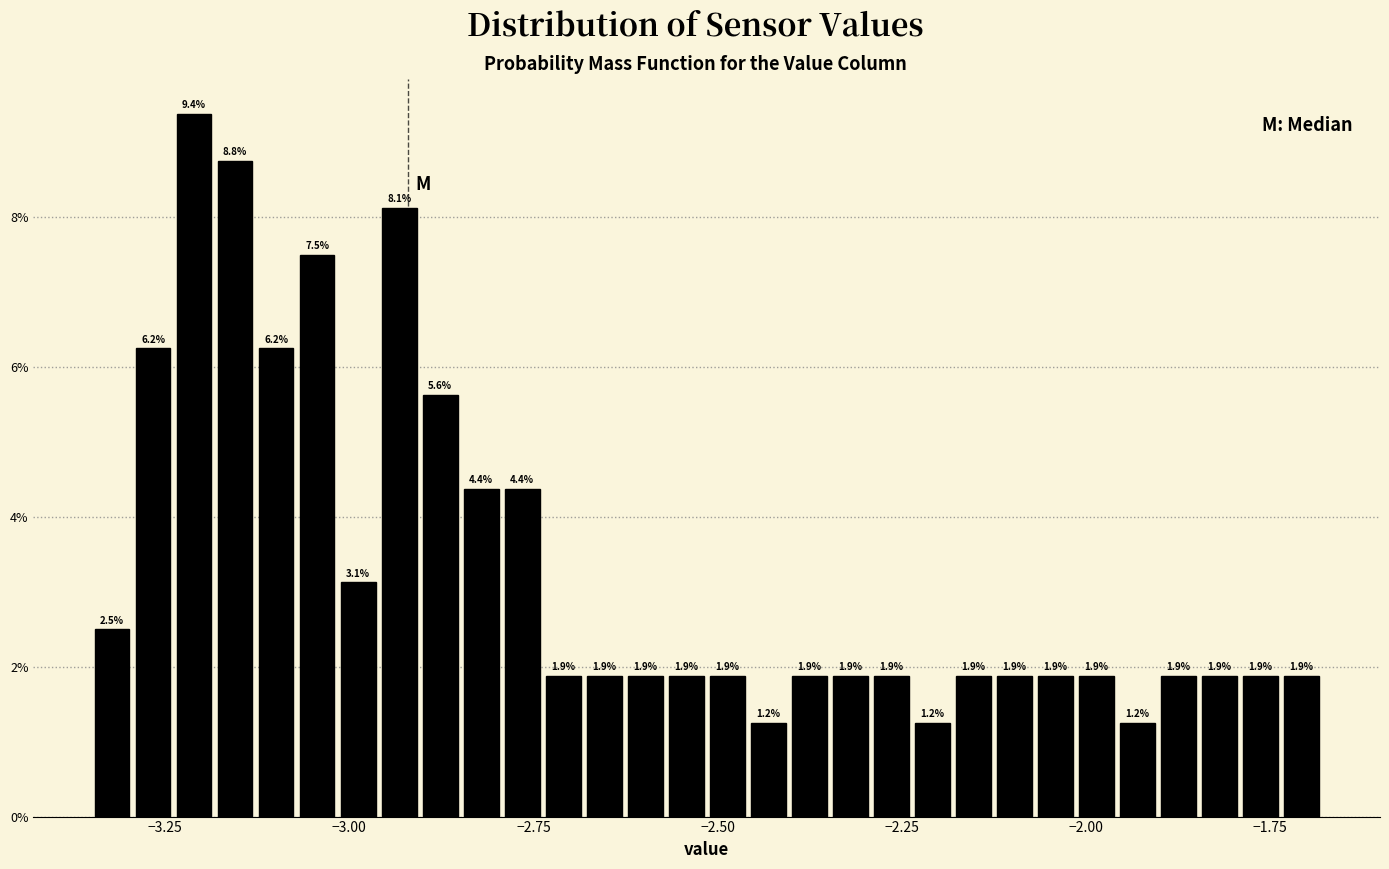

Around what value on the x-axis is the tallest bar? Give the approximate position of its centre, as read against the axis.

-3.20